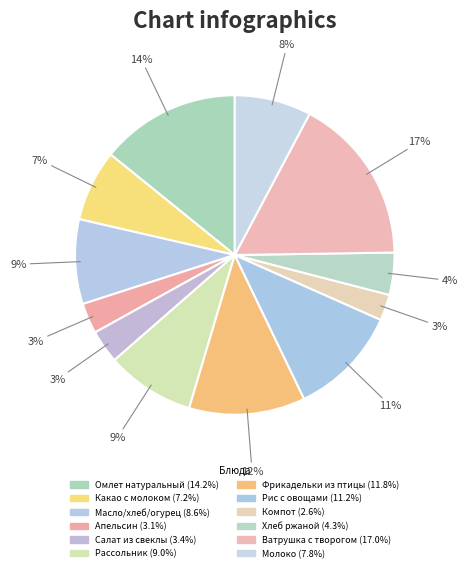

What is the ratio of the value at Омлет натуральный to the value at Апельсин?

4.6